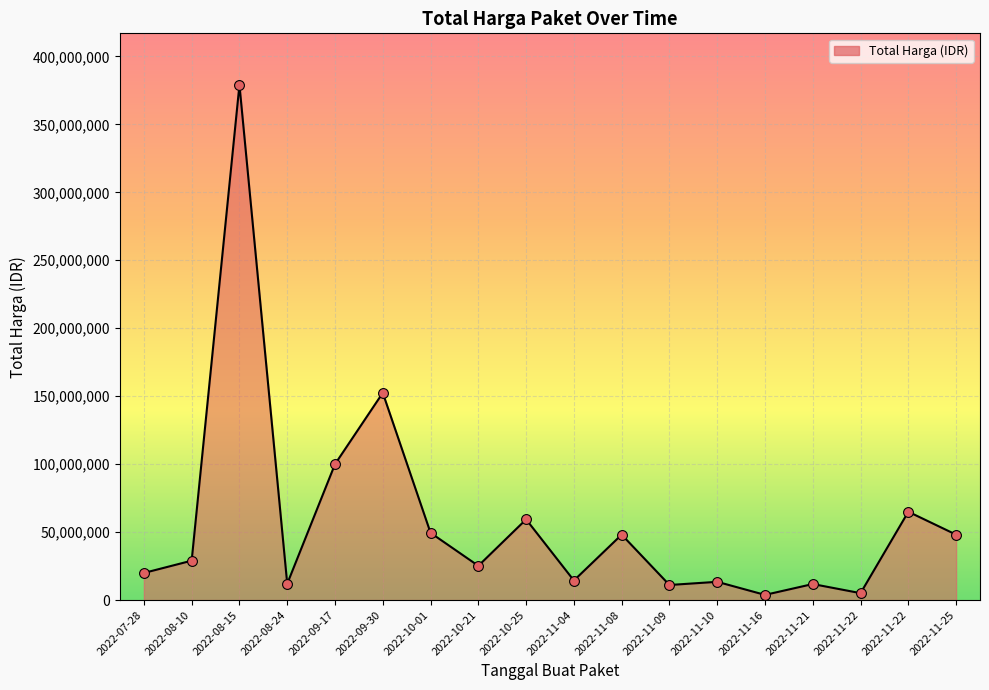

How many lines are shown in the chart?

1